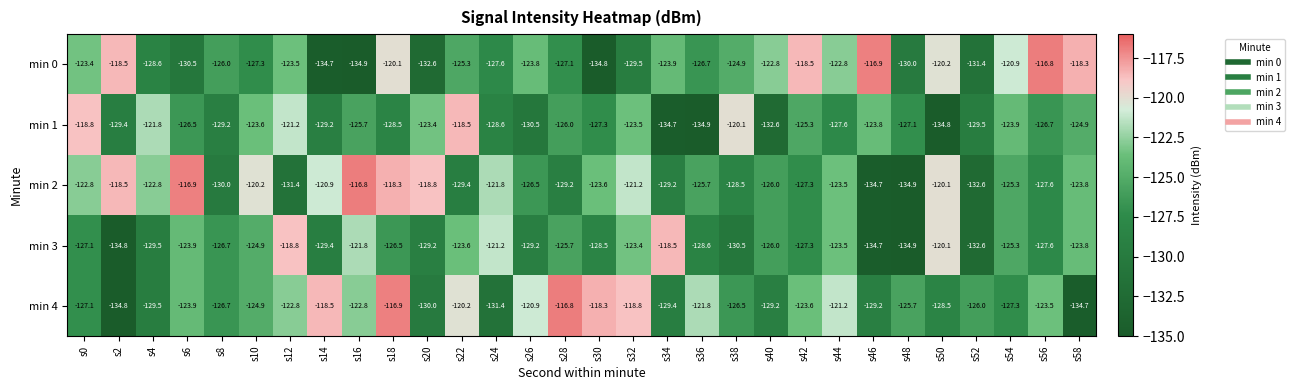

The value of min 0 at s46 is -116.9. True or false?

True